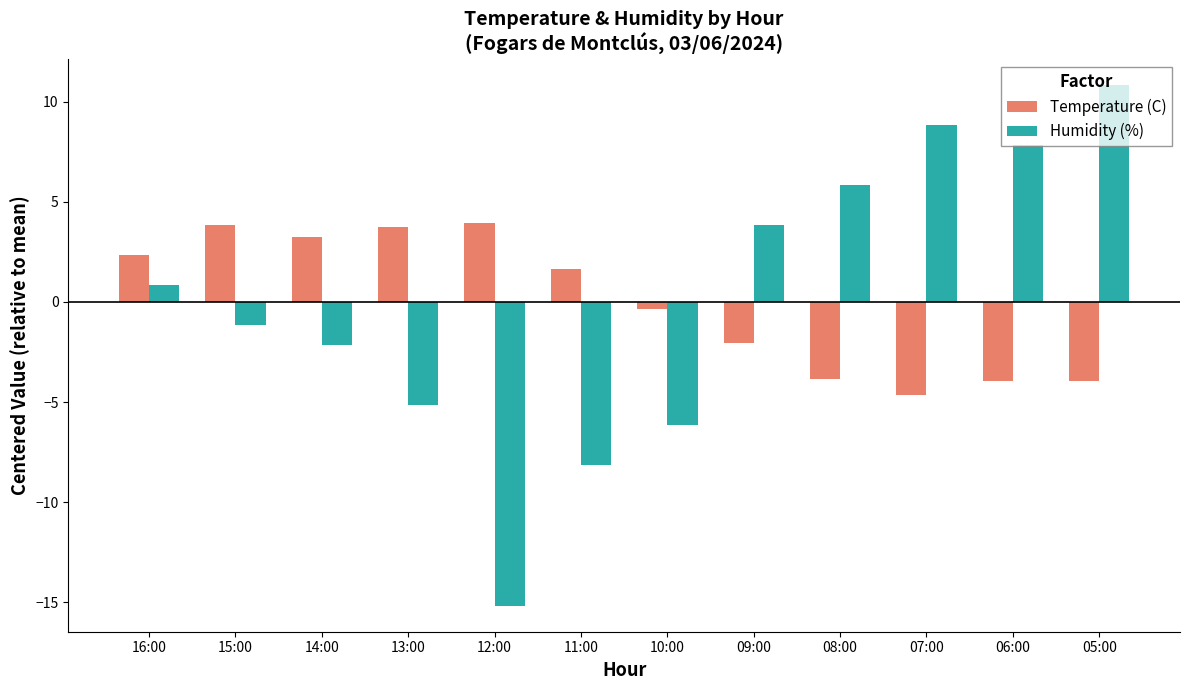

Which category has the lowest value in the Temperature (C) series?

07:00